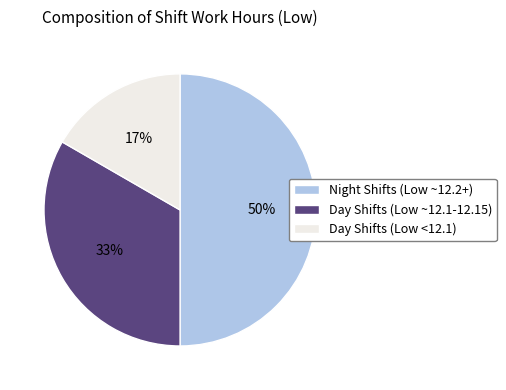

To the nearest percent, what is the combined percentage of Day Shifts (Low ~12.1-12.15) and Night Shifts (Low ~12.2+)?

83%